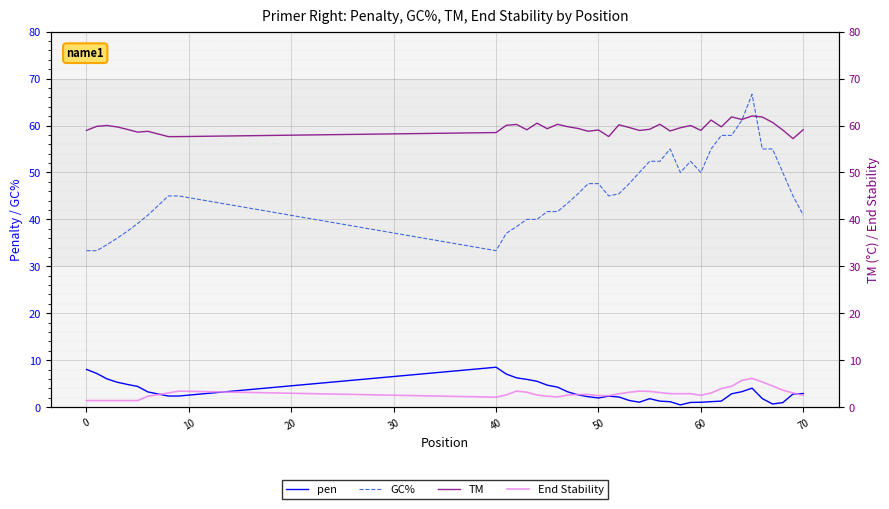

Reading left to right, extract all data points from this chart.

pen: 8.0	7.2	6.0	5.3	4.8	4.4	3.2	2.4	2.4	8.5	7.0	6.2	5.9	5.5	4.7	4.3	3.3	2.6	2.2	1.9	2.3	2.2	1.4	1.0	1.8	1.3	1.2	0.5	1.0	1.0	1.2	1.3	2.8	3.3	4.0	1.8	0.7	1.0	2.8	2.9
GC%: 33.3	33.3	34.6	36.0	37.5	39.1	40.9	45.0	45.0	33.3	37.0	38.5	40.0	40.0	41.7	41.7	43.5	45.5	47.6	47.6	45.0	45.5	47.6	50.0	52.4	52.4	55.0	50.0	52.4	50.0	55.0	57.9	57.9	61.1	66.7	55.0	55.0	50.0	45.0	40.9
TM: 59.0	59.8	60.0	59.7	59.2	58.6	58.8	57.6	57.6	58.5	60.0	60.2	59.1	60.5	59.3	60.3	59.7	59.4	58.8	59.1	57.7	60.2	59.6	59.0	59.2	60.3	58.8	59.5	60.0	59.0	61.2	59.7	61.8	61.3	62.0	61.8	60.7	59.0	57.2	59.1
End Stability: 1.4	1.4	1.4	1.4	1.4	1.4	2.3	3.0	3.4	2.1	2.6	3.4	3.2	2.6	2.3	2.2	2.6	2.7	2.7	2.4	2.4	2.8	3.2	3.4	3.4	3.1	2.9	2.9	2.9	2.5	3.0	4.0	4.4	5.7	6.1	5.4	4.5	3.6	3.0	2.5